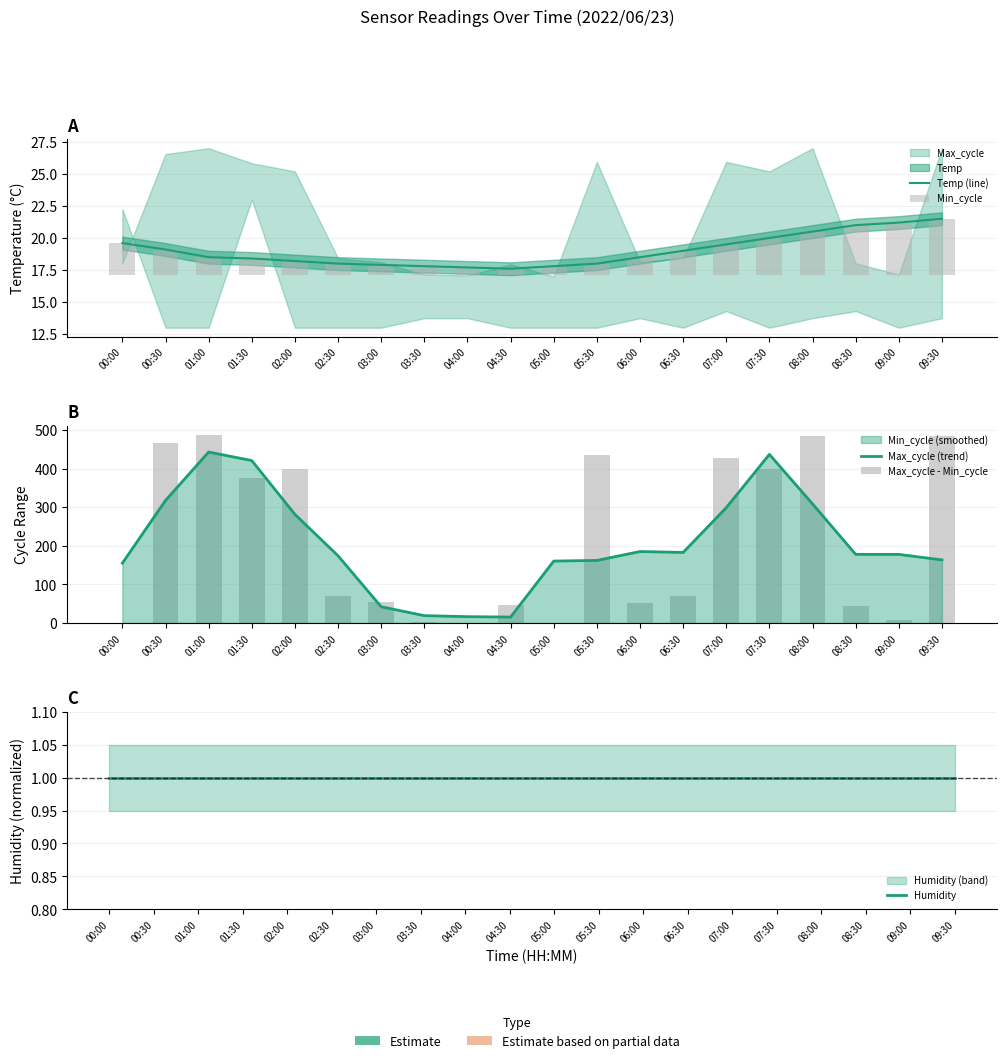

List the labels in order of Temp (line) value, largest first.

09:30, 09:00, 08:30, 08:00, 07:30, 00:00, 07:00, 00:30, 06:30, 01:00, 06:00, 01:30, 02:00, 02:30, 05:30, 03:00, 03:30, 05:00, 04:00, 04:30